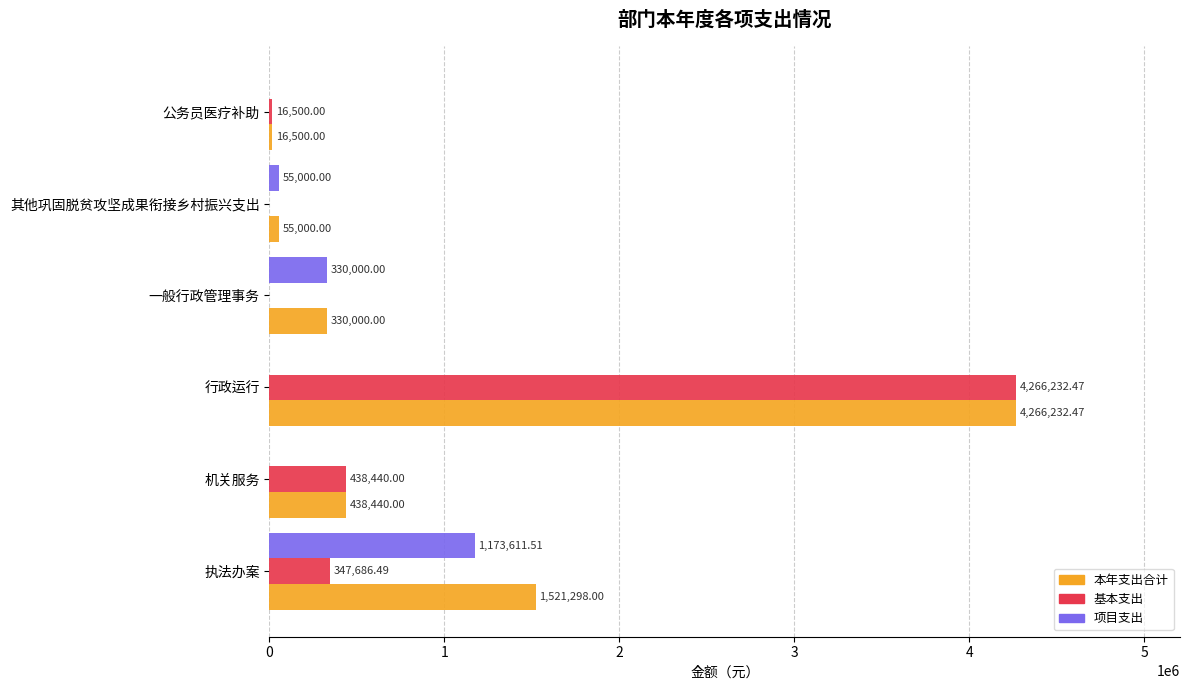

At which category does the chart reach its peak across all series?

行政运行